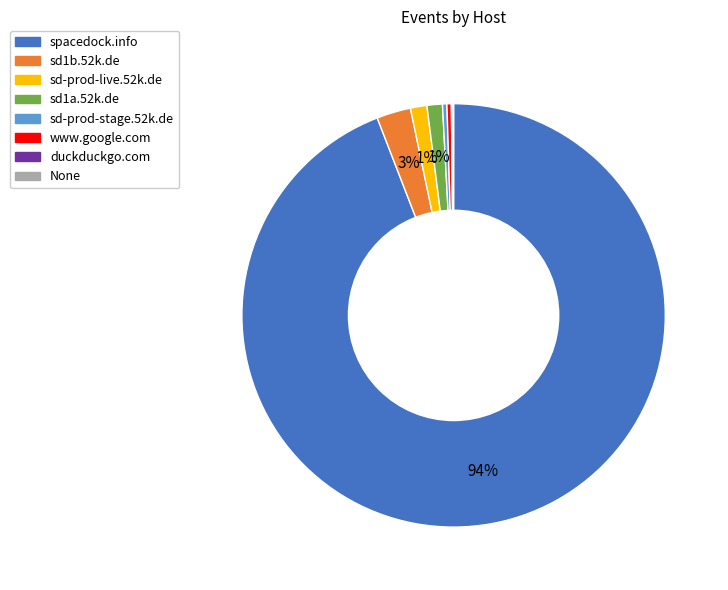

Which category has the biggest portion of the pie?

spacedock.info